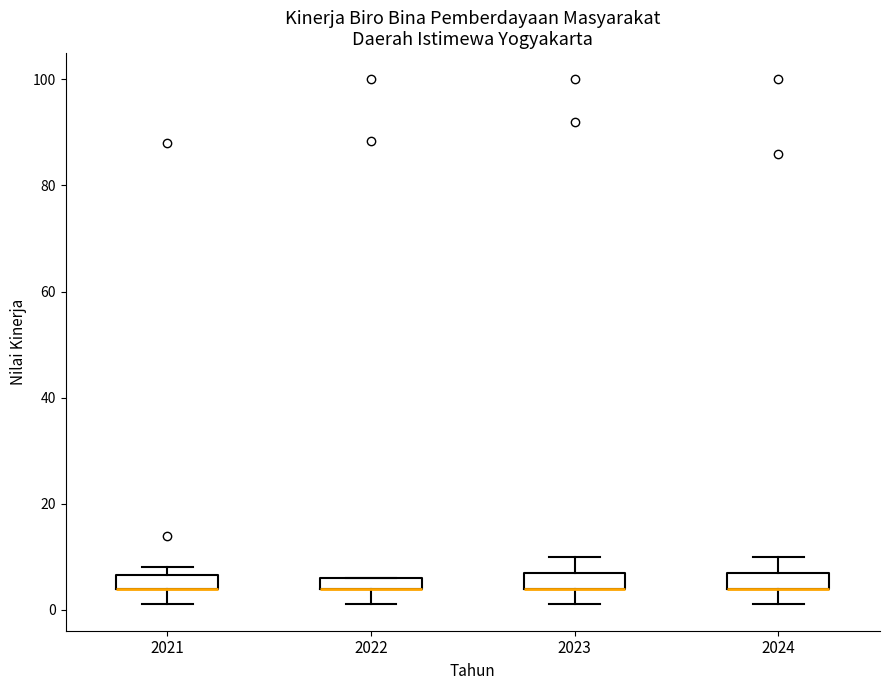

Where does the lower whisker of the box at x = 2024 end on the y-axis? The values are not printed on the chart, so give them approximately, as read against the axis.

2